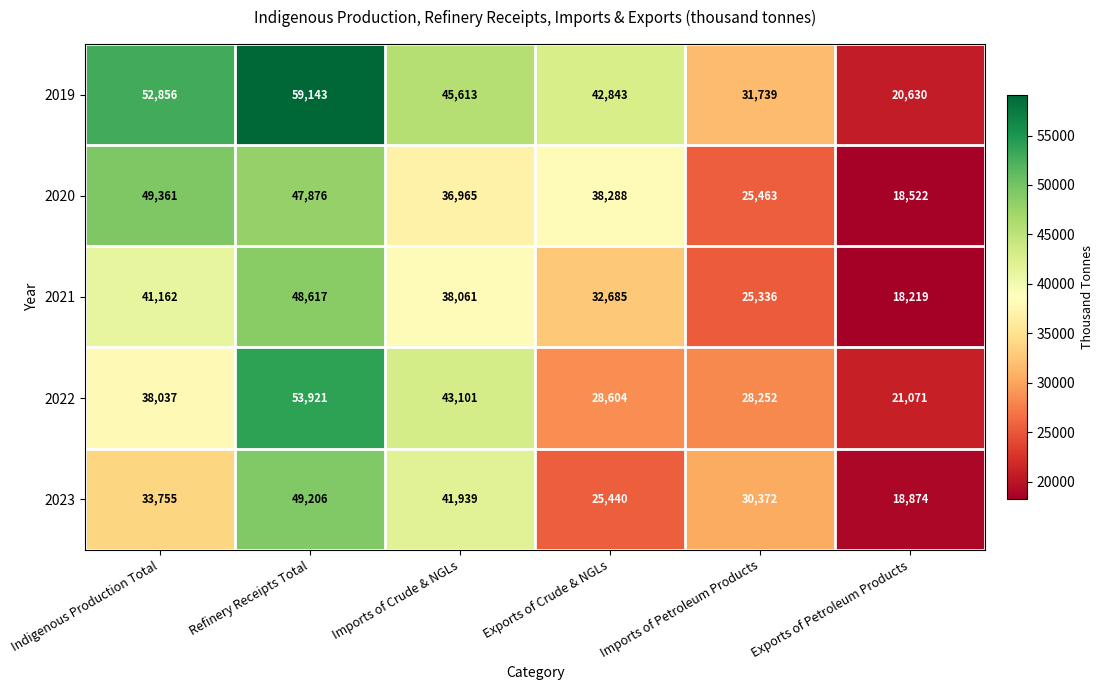

What is the total value across all series at Exports of Crude & NGLs?

167860